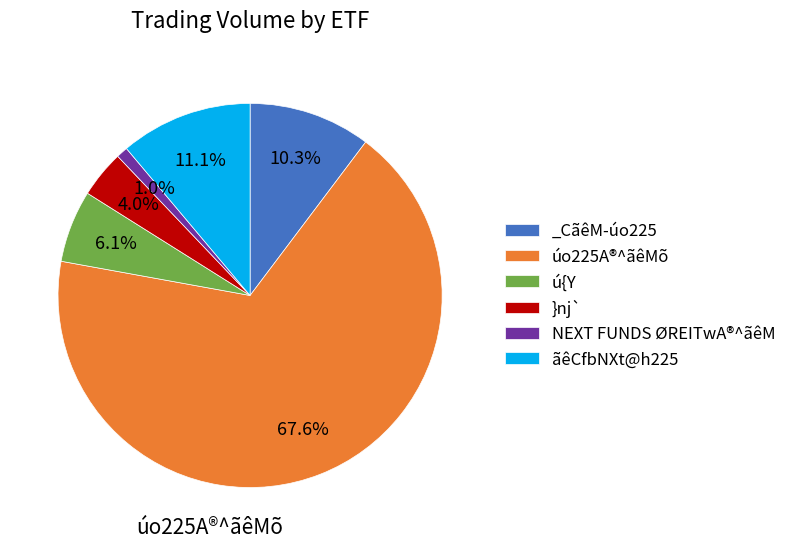

Does any single category account for the majority?

Yes